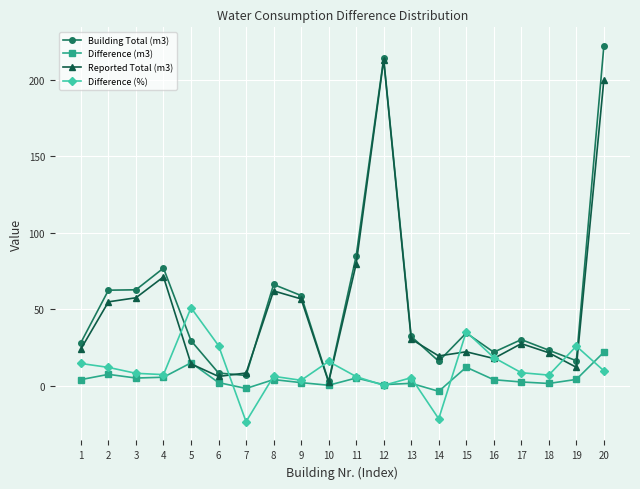

What are all the series names shown in the legend?

Building Total (m3), Difference (m3), Reported Total (m3), Difference (%)